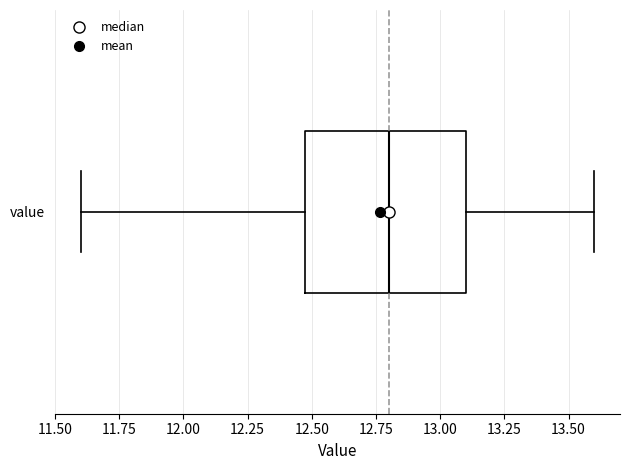

Transcribe this box plot: give where the median line is, the range the box spans, and where the two whiskers end, as read against the x-axis. The values are not printed on the chart, so give them approximately, as read against the axis.

median 12.8, box 12.5 to 13.1, whiskers 11.6 to 13.6